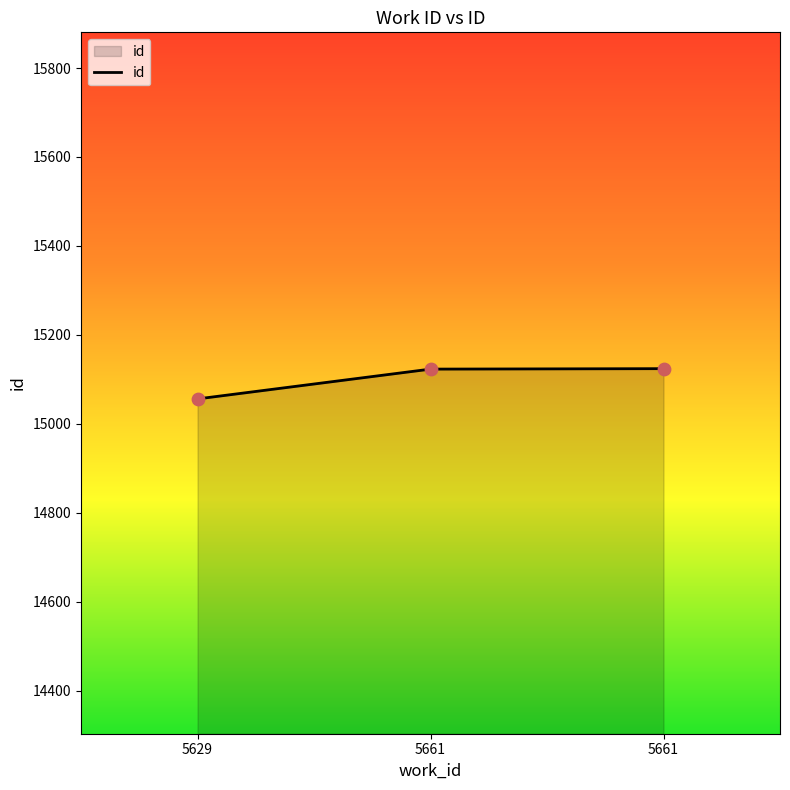

Does the chart have visible grid lines?

No